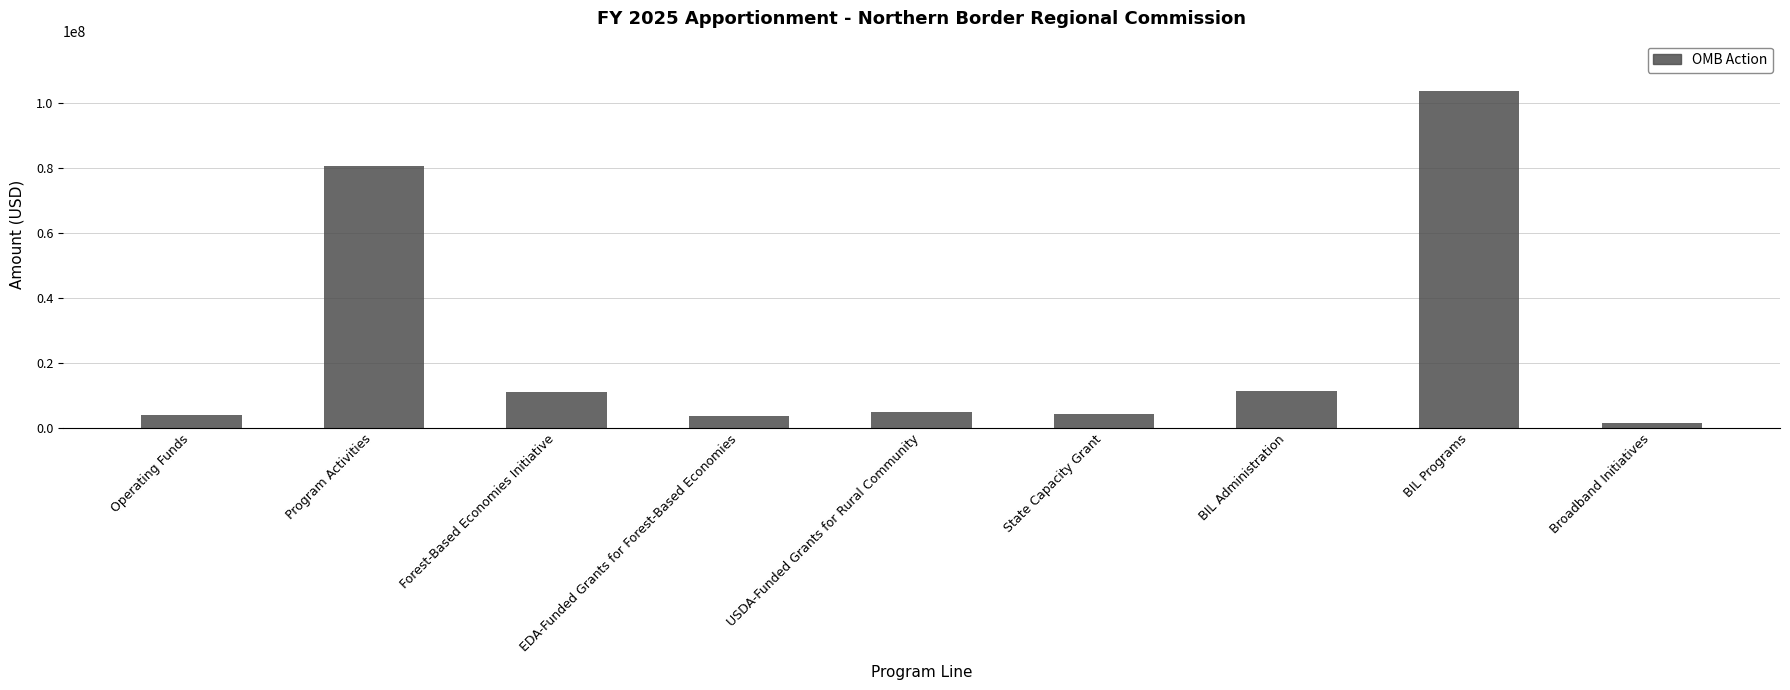

What is the average value?

24967177